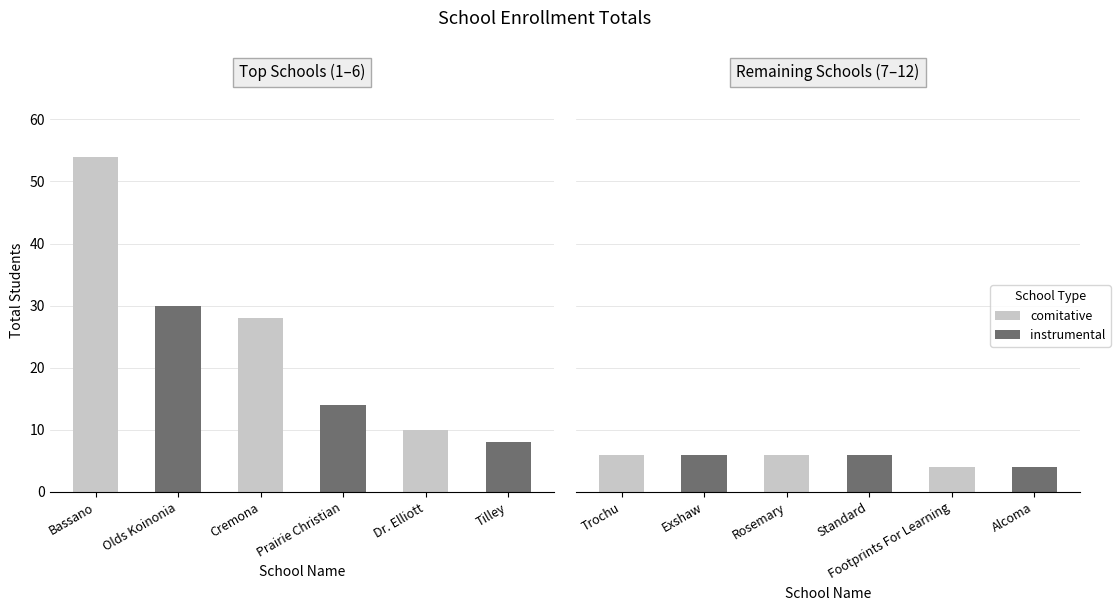

What is the greatest value displayed?

54